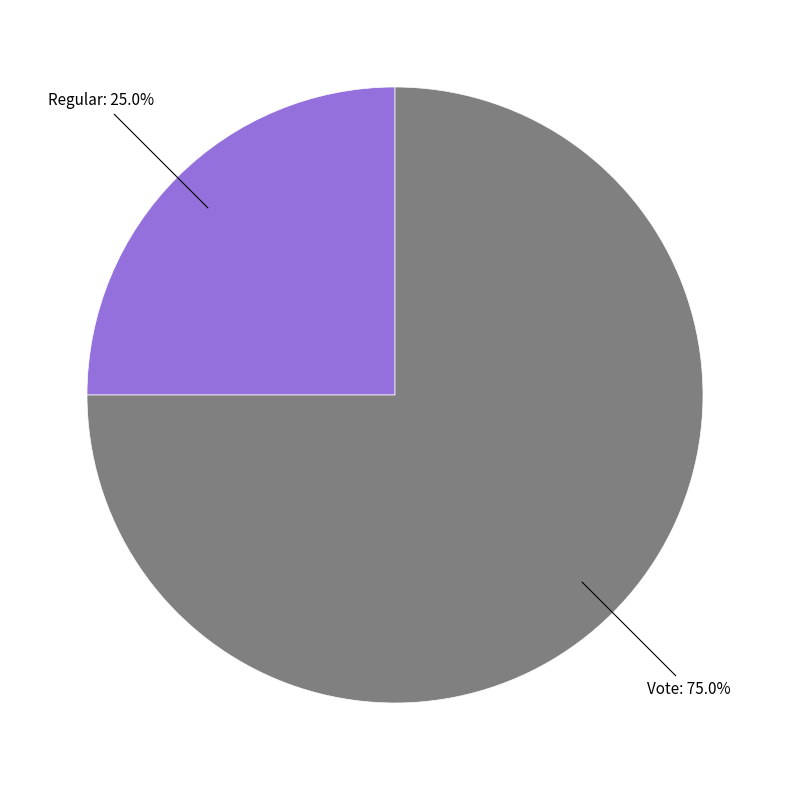

True or false: Vote accounts for 75% of the total.

True